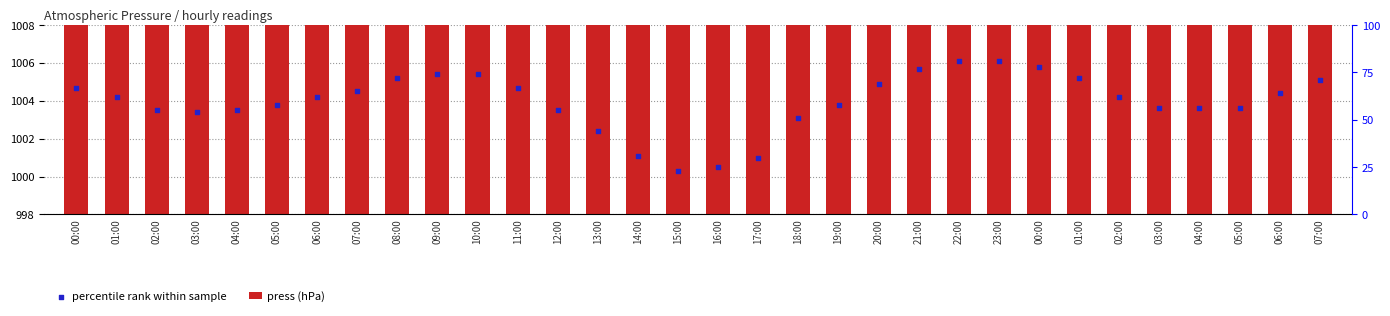

Which series has the widest spread of Y values?

percentile rank within sample